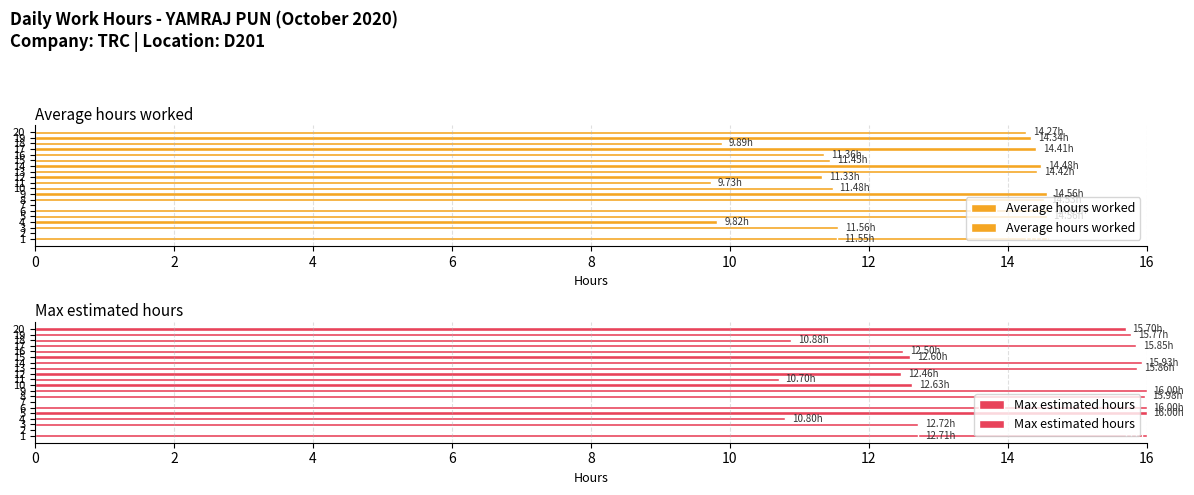

True or false: Max estimated hours has a value of 7.1 at 19.

False